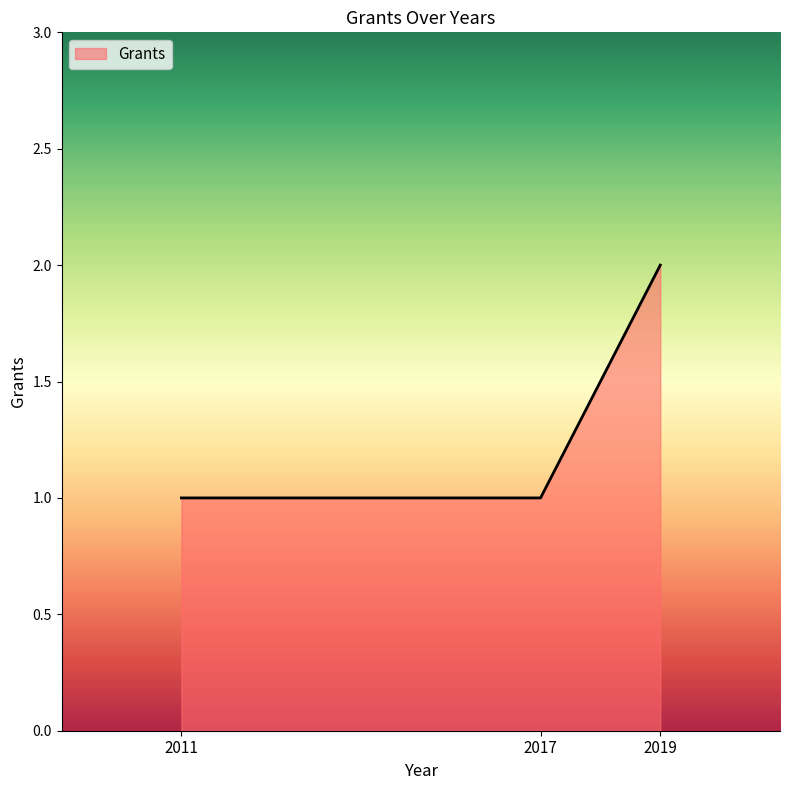

The chart shows a value of 0 at 2011. True or false?

False